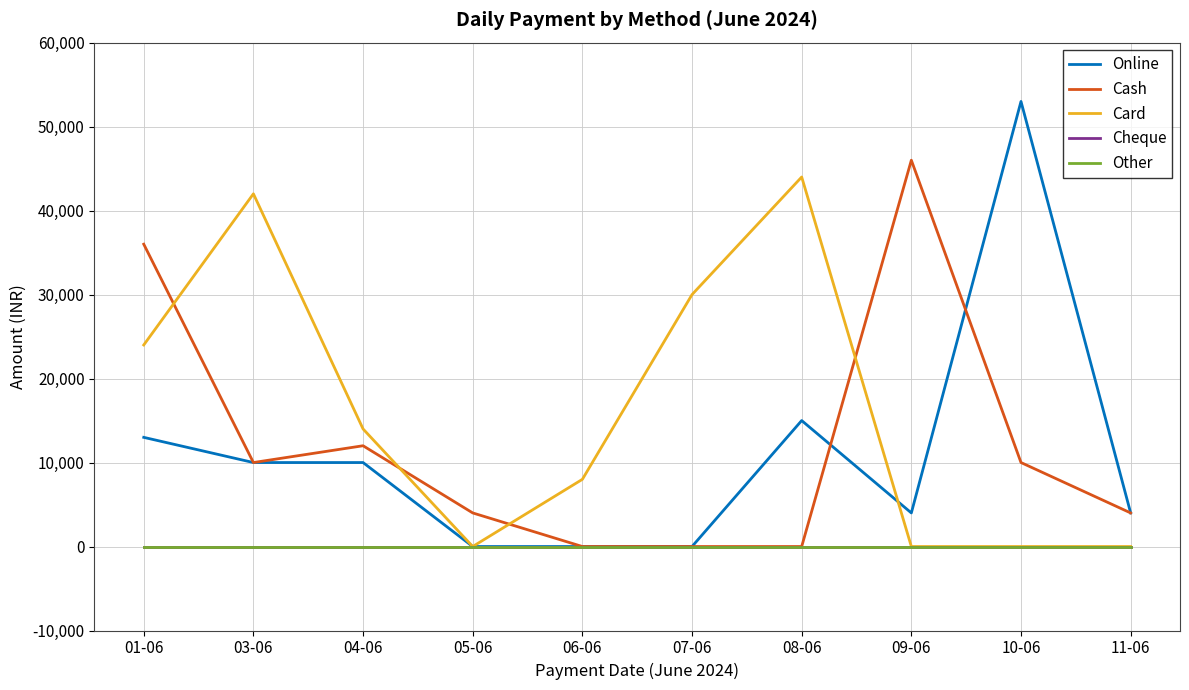

Is it true that Online equals 3999 at 09-06?

True